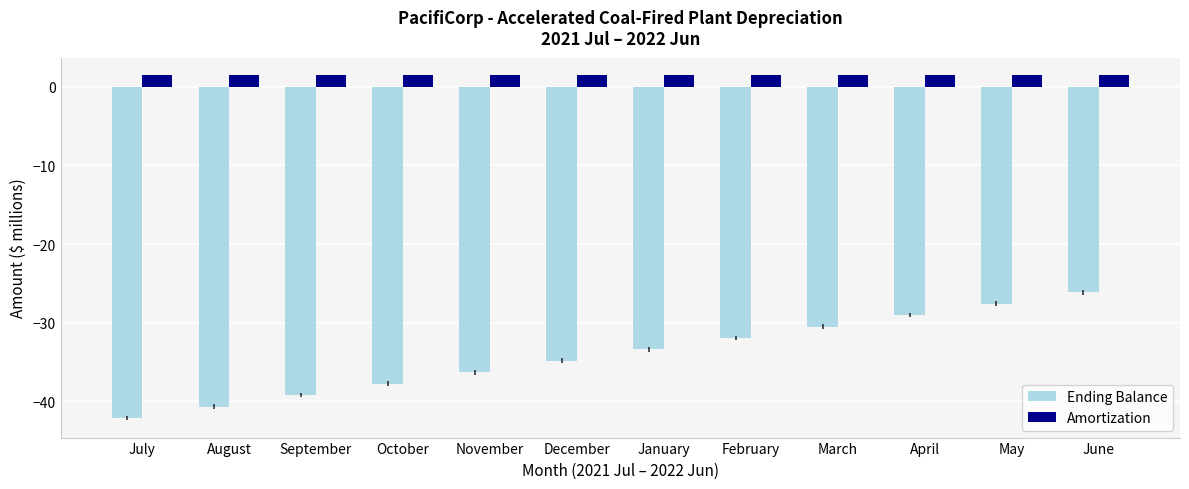

Reading right to left, list all the values displayed in this chart.

Ending Balance: June=-26.1	May=-27.6	April=-29.0	March=-30.5	February=-31.9	January=-33.4	December=-34.8	November=-36.3	October=-37.7	September=-39.2	August=-40.6	July=-42.1
Amortization: June=1.5	May=1.5	April=1.5	March=1.5	February=1.5	January=1.5	December=1.5	November=1.5	October=1.5	September=1.5	August=1.5	July=1.5